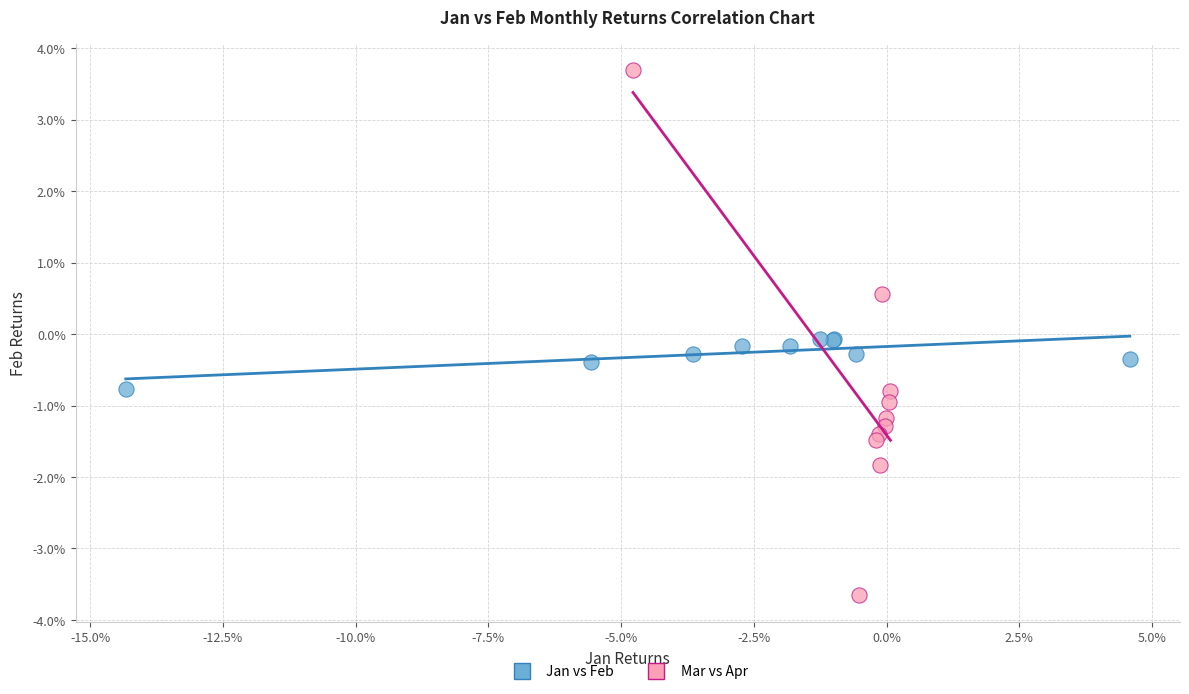

Which series has the largest Y range (max minus min)?

Mar vs Apr